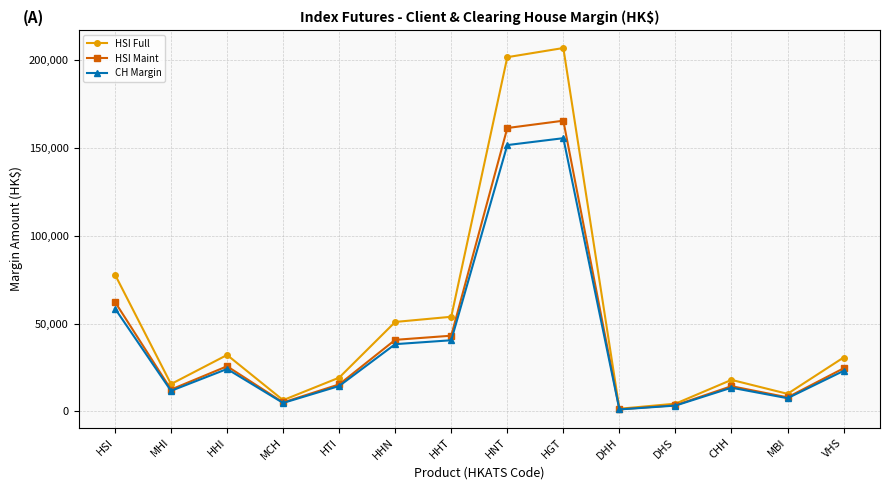

Which category has the highest value in the CH Margin series?

HGT